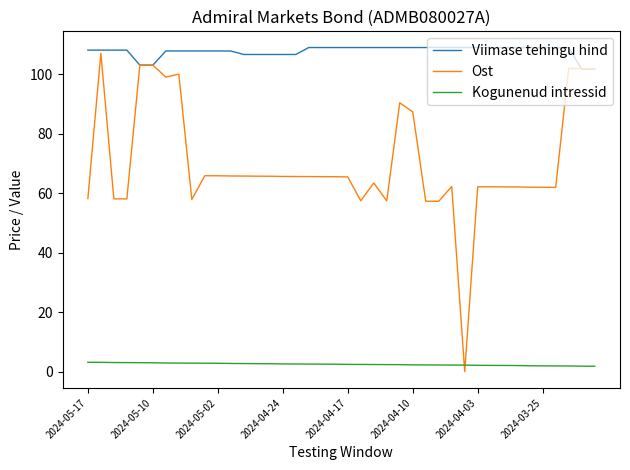

Which series has the largest total across all categories?

Viimase tehingu hind